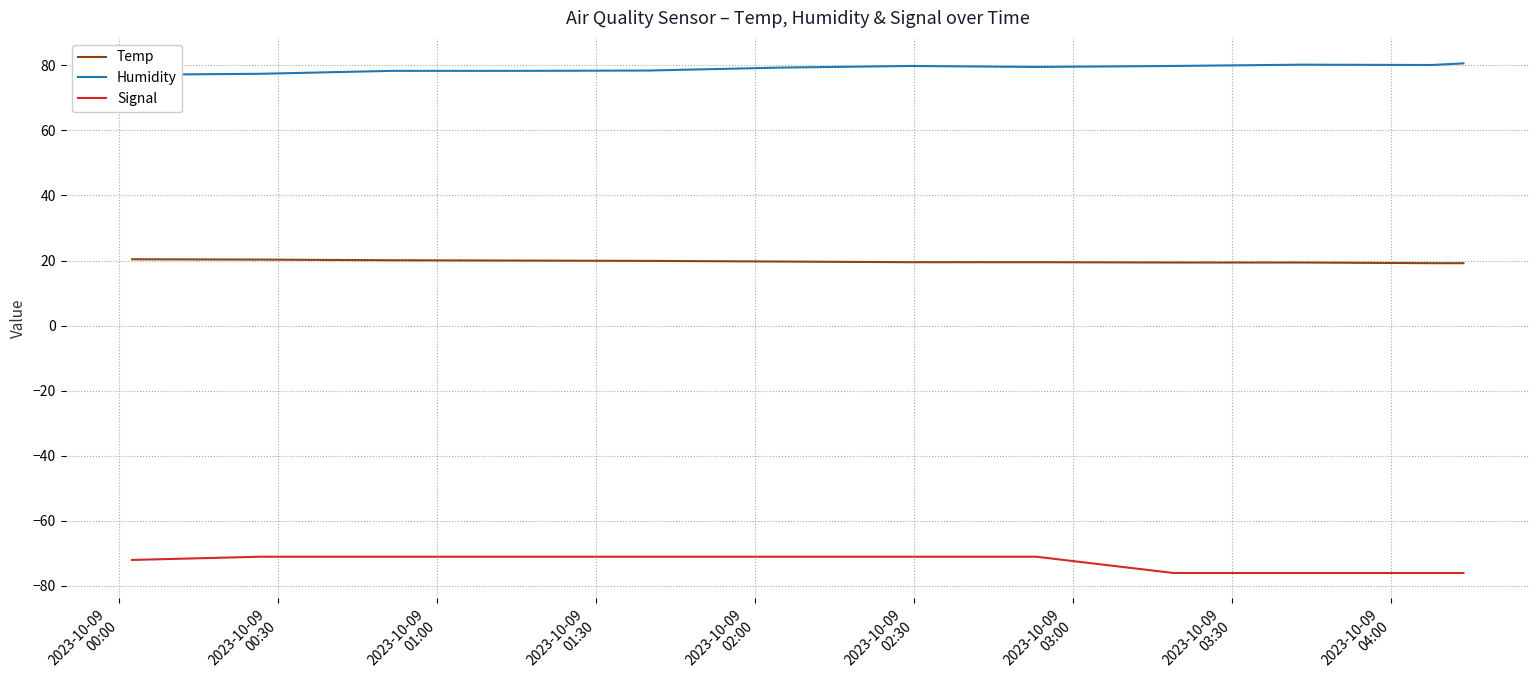

Rank the series by their maximum value, from lowest to highest.

Signal, Temp, Humidity